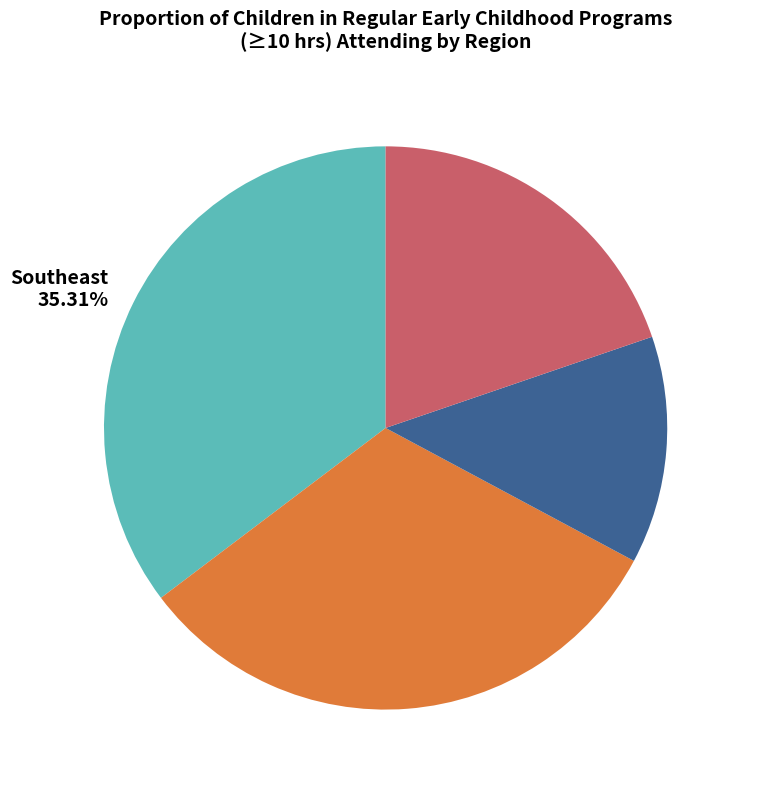

Which category has the smallest portion of the pie?

West 13.07%